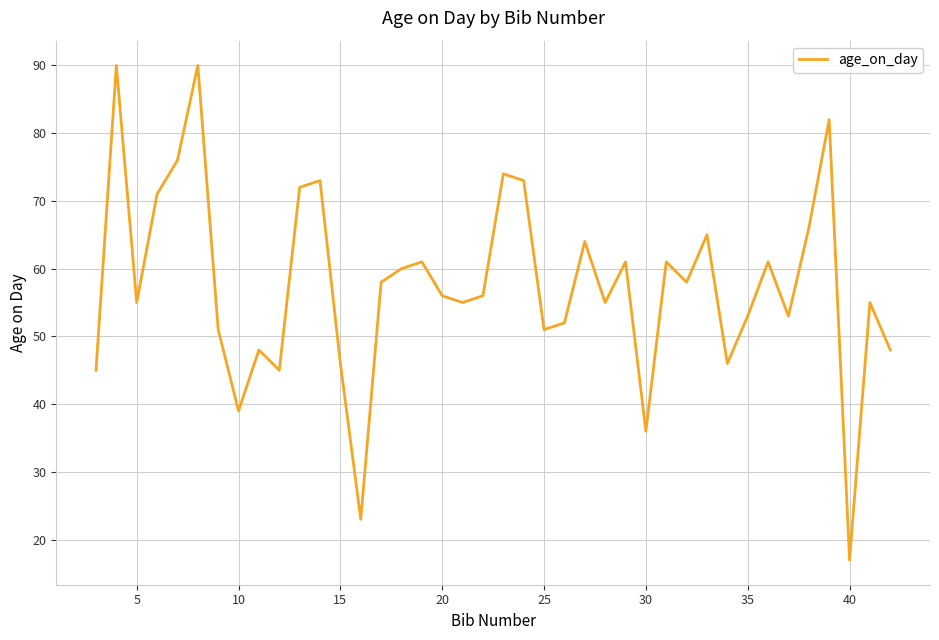

What is the smallest value displayed?

17